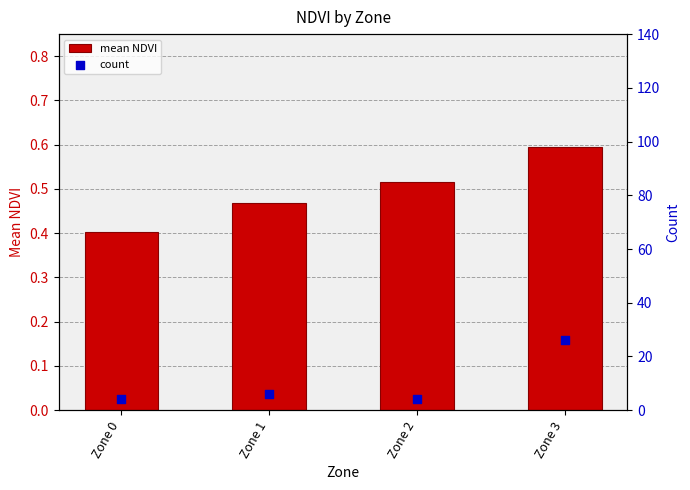

Which series has the widest spread of Y values?

count